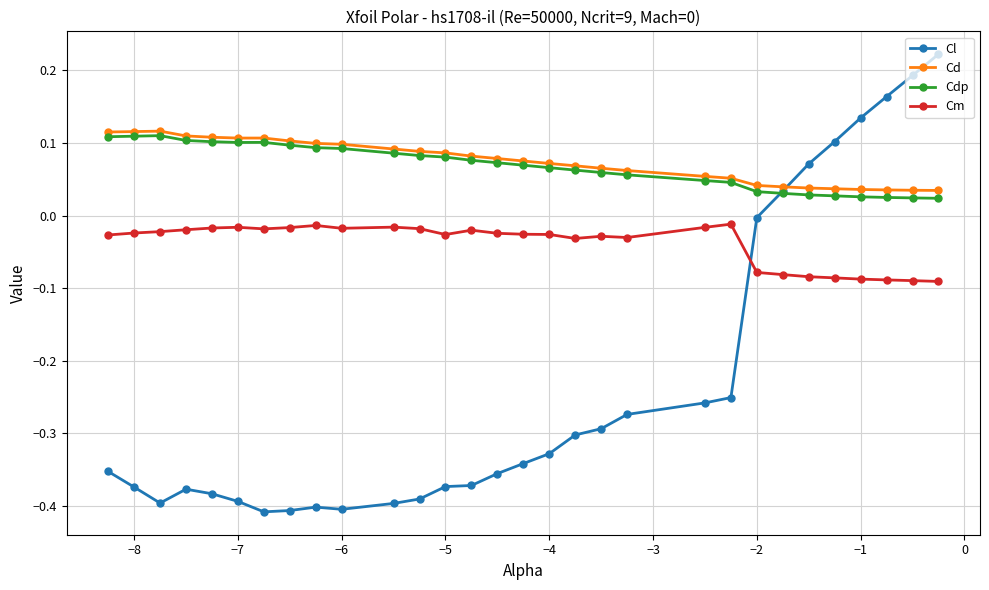

How many distinct data groups are displayed?

4